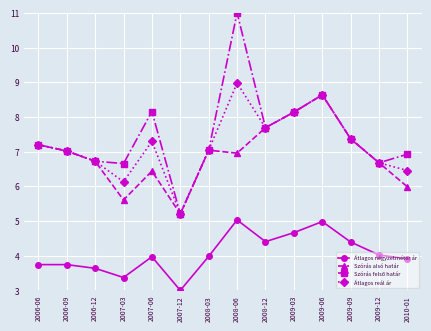

What is the difference between the highest and lowest values at 2006-12?

3.1